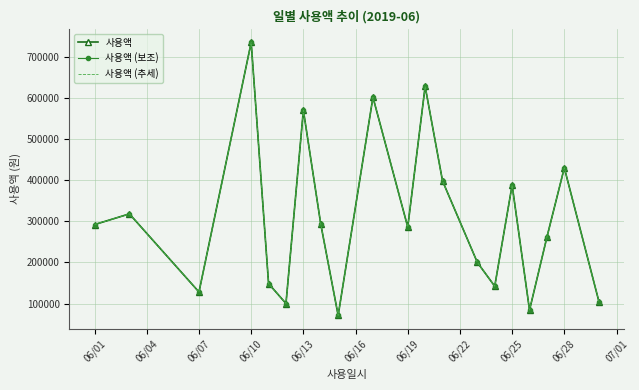

What is the difference between the maximum and minimum values in the 사용액 series?

663890